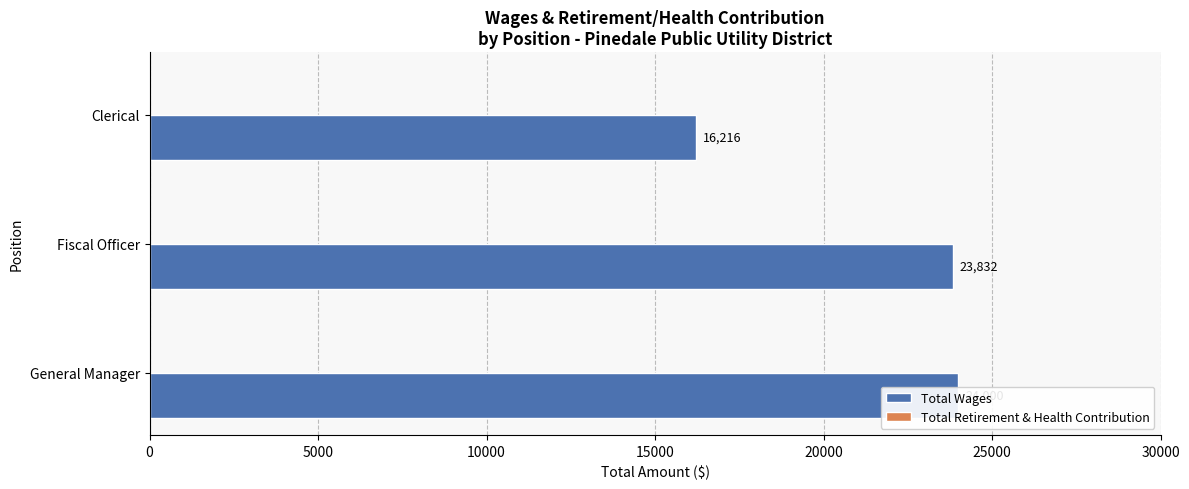

What is the average value of the Total Wages series?

21349.3